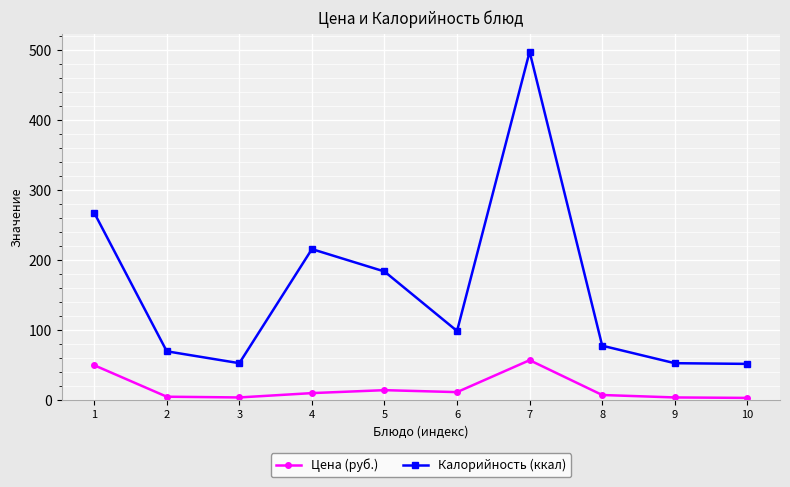

Rank the series by their maximum value, from lowest to highest.

Цена (руб.), Калорийность (ккал)